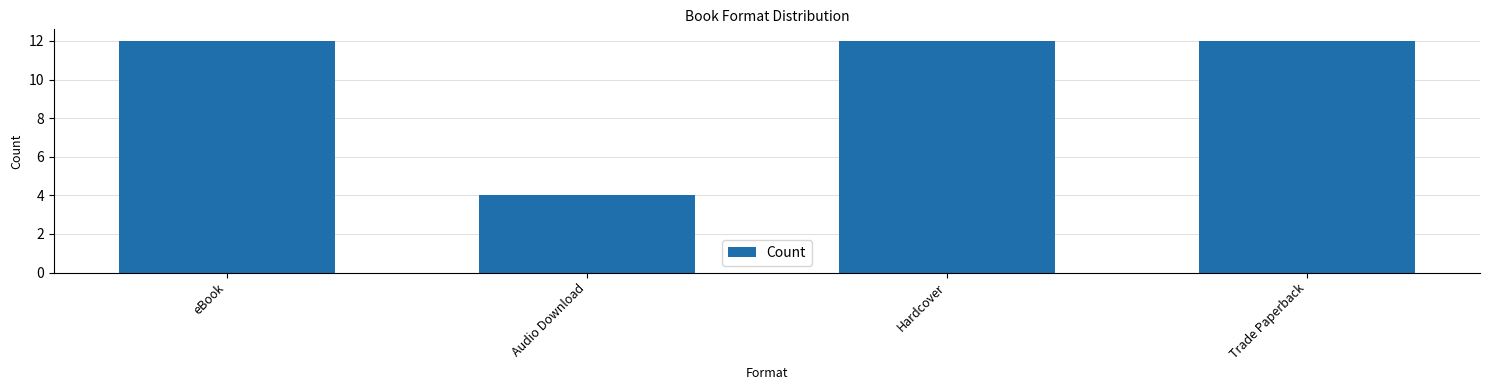

What is the change in value from Audio Download to Trade Paperback?

+8